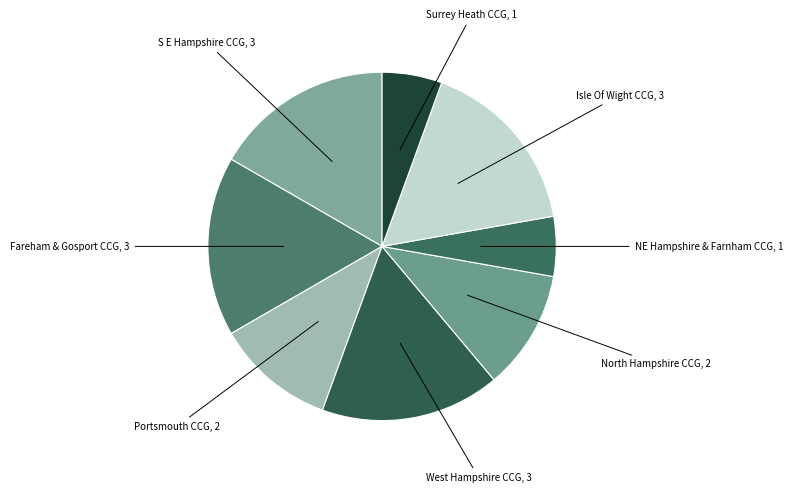

Count the number of slices in the pie.

8